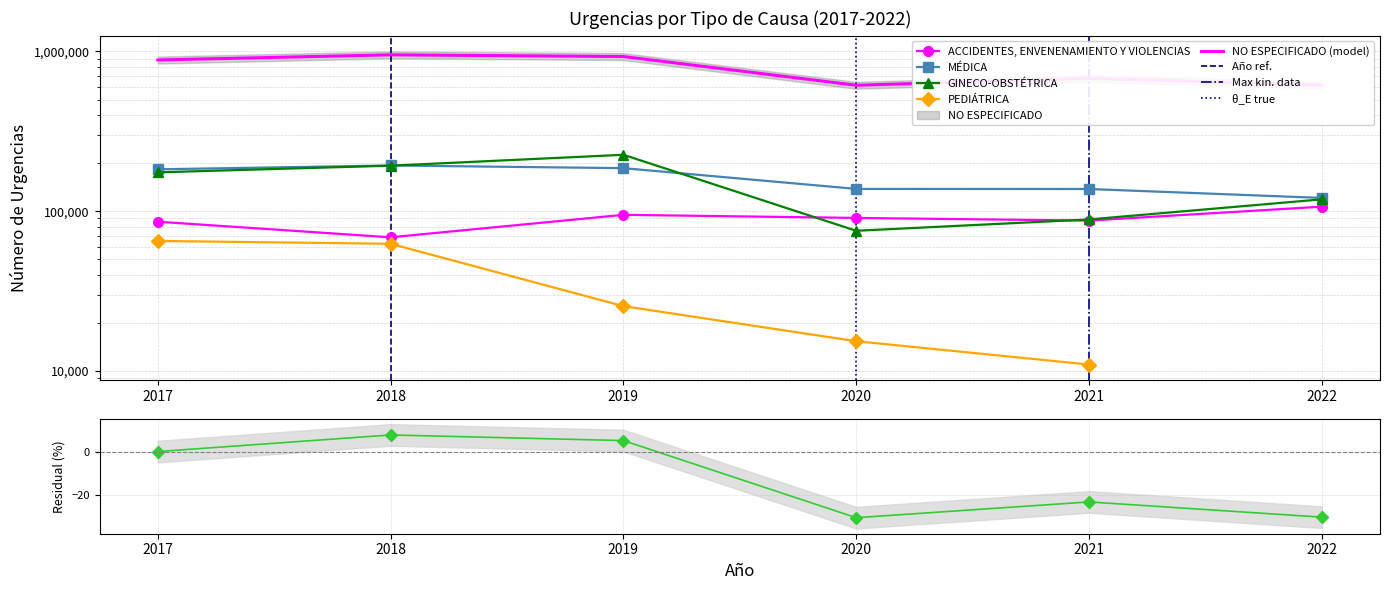

At which label is ACCIDENTES, ENVENENAMIENTO Y VIOLENCIAS closest to 87668?

2021